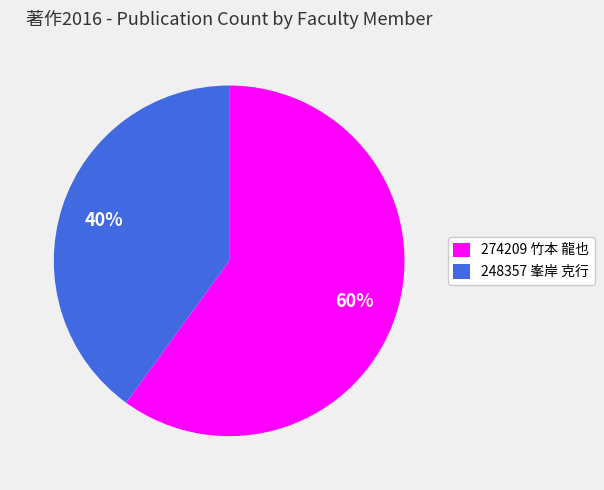

Which has a higher value, 274209 竹本 龍也 or 248357 峯岸 克行?

274209 竹本 龍也